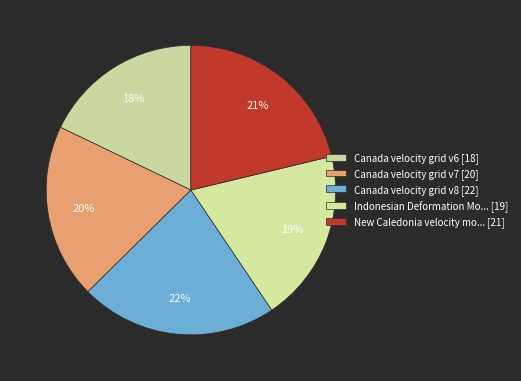

Count the number of slices in the pie.

5